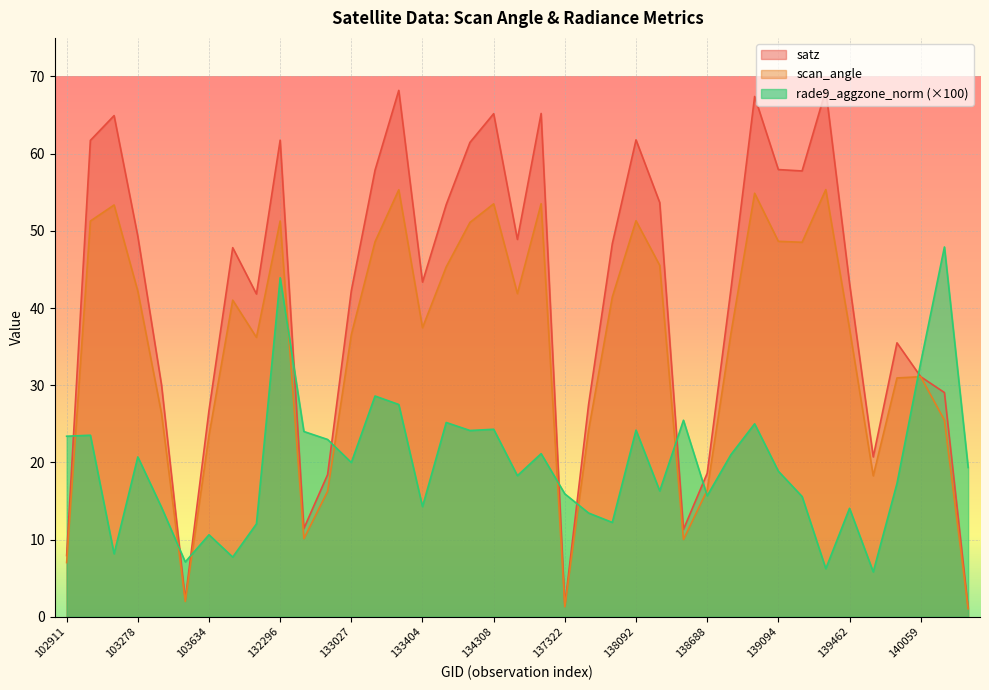

List the labels in order of satz value, smallest first.

143752, 137322, 103515, 102911, 138296, 132669, 132847, 138688, 139475, 103634, 137715, 143151, 103396, 140059, 139672, 104346, 133027, 138881, 139462, 133404, 103752, 137903, 134322, 103278, 134124, 138282, 139269, 133209, 139094, 134138, 103160, 132296, 138092, 103270, 134308, 134505, 139080, 133392, 139283